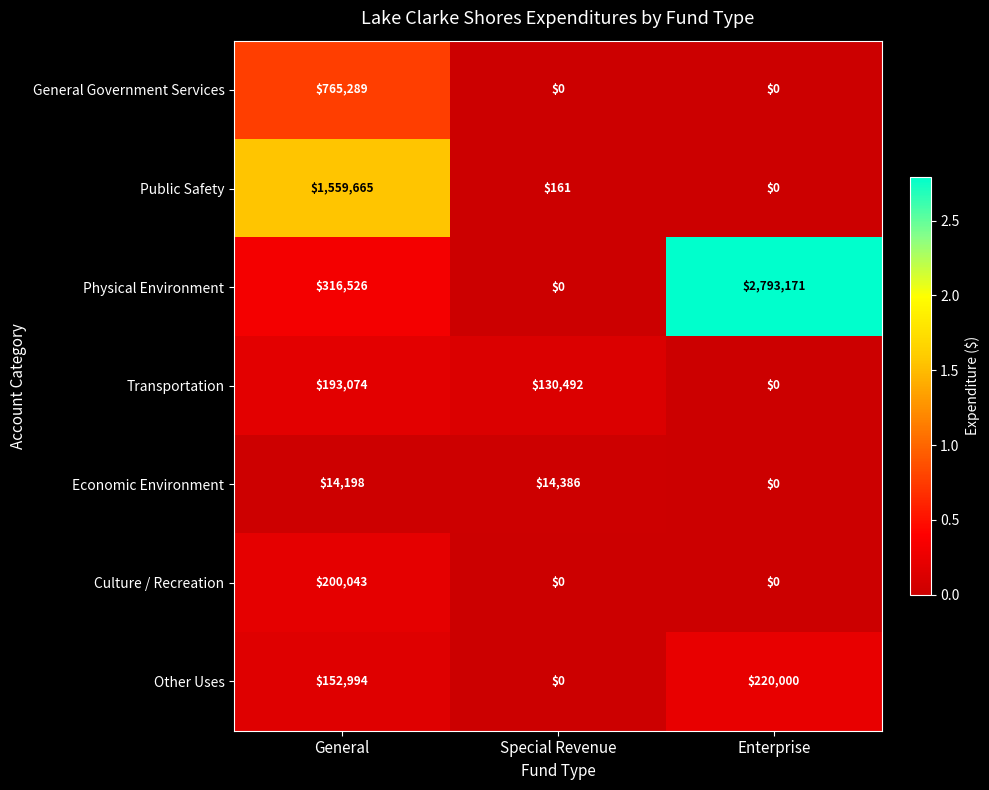

What is the maximum value shown in the chart?

2793171